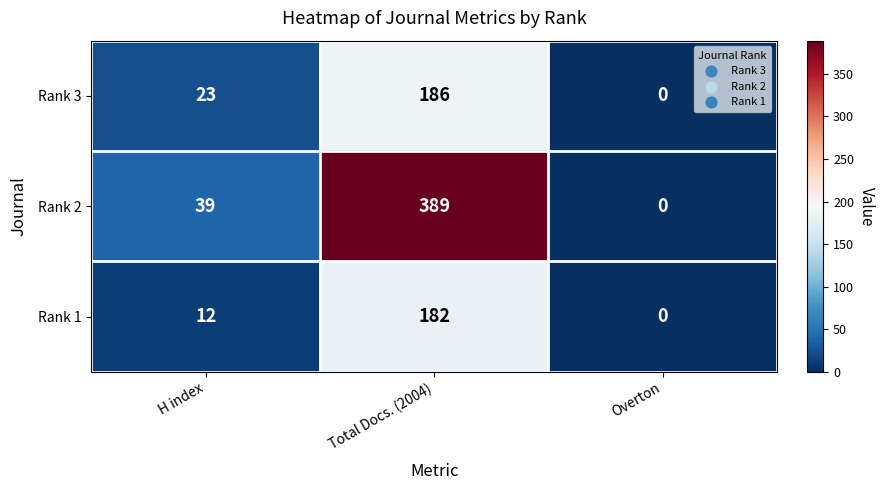

Which category has the lowest value in the Rank 2 series?

Overton